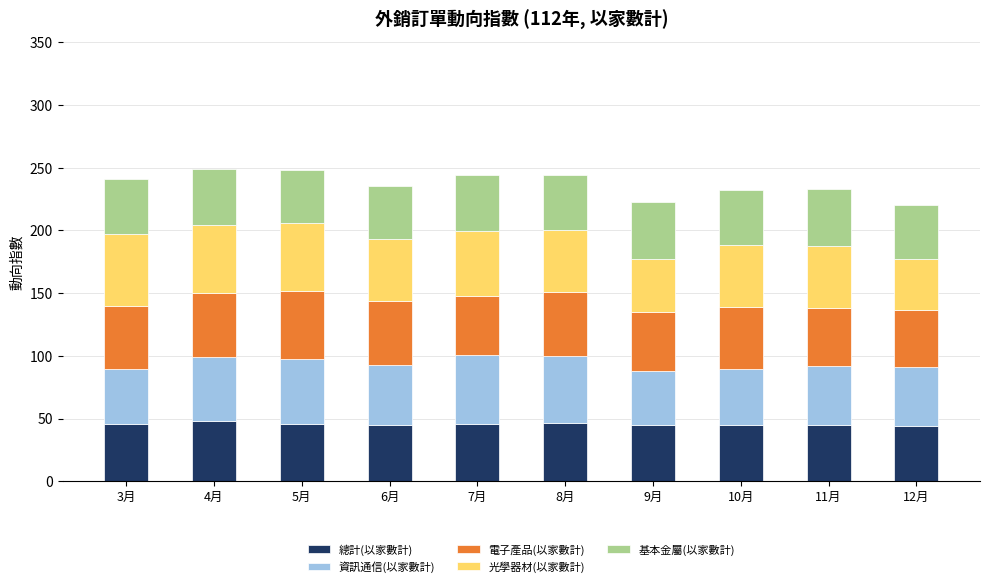

What is the total value across all series at 5月?

248.0